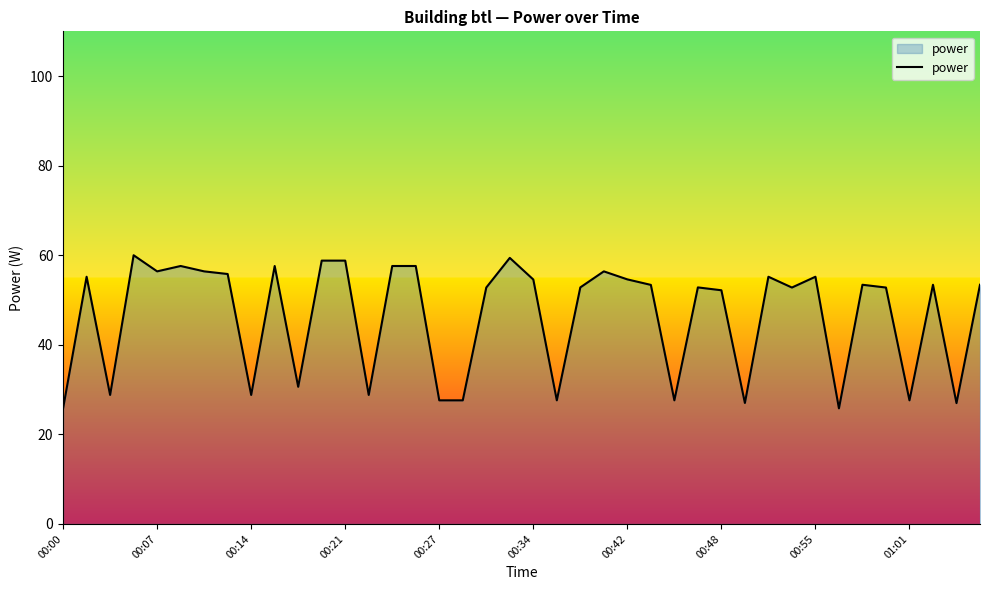

What is the smallest value displayed?

25.8